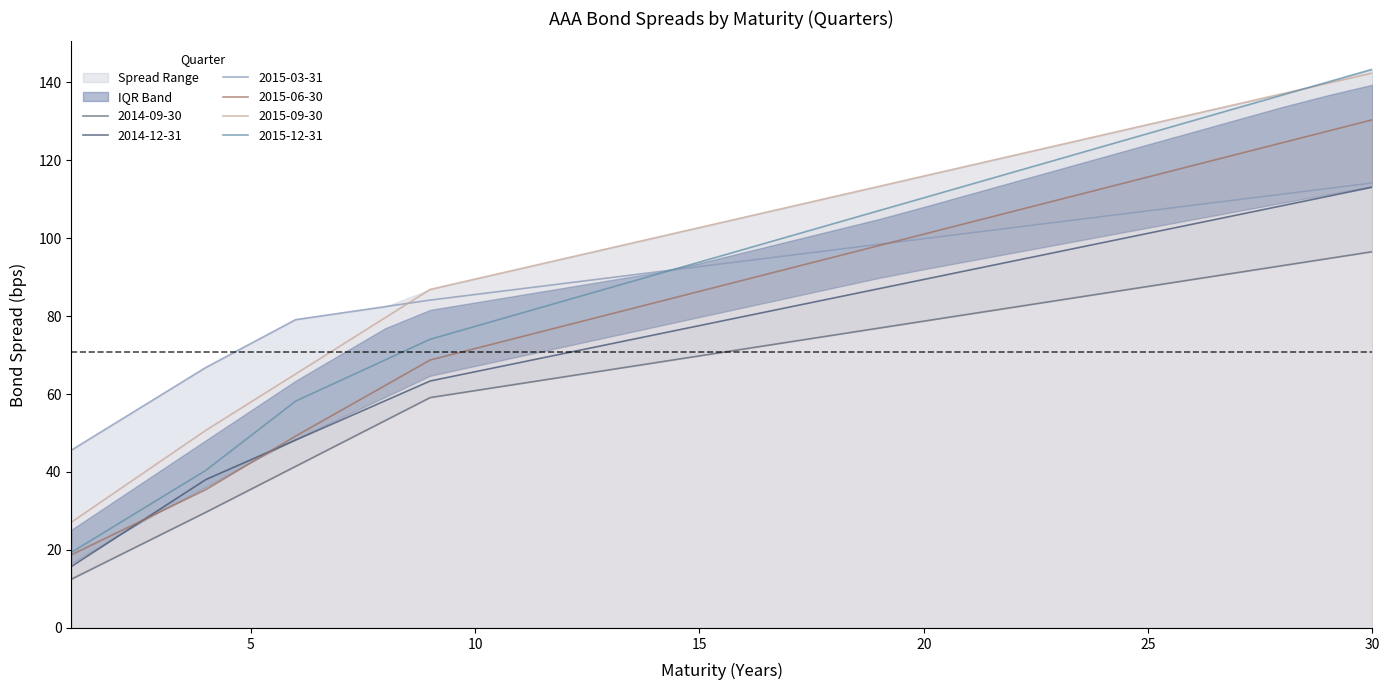

How many series are shown in this chart?

6